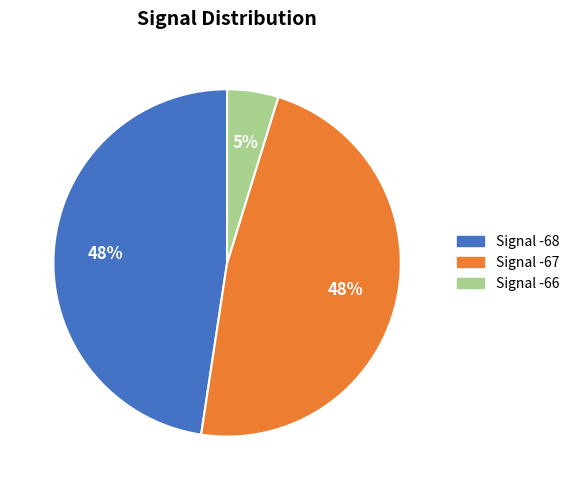

Is the sum of Signal -66 and Signal -67 greater than half?

Yes